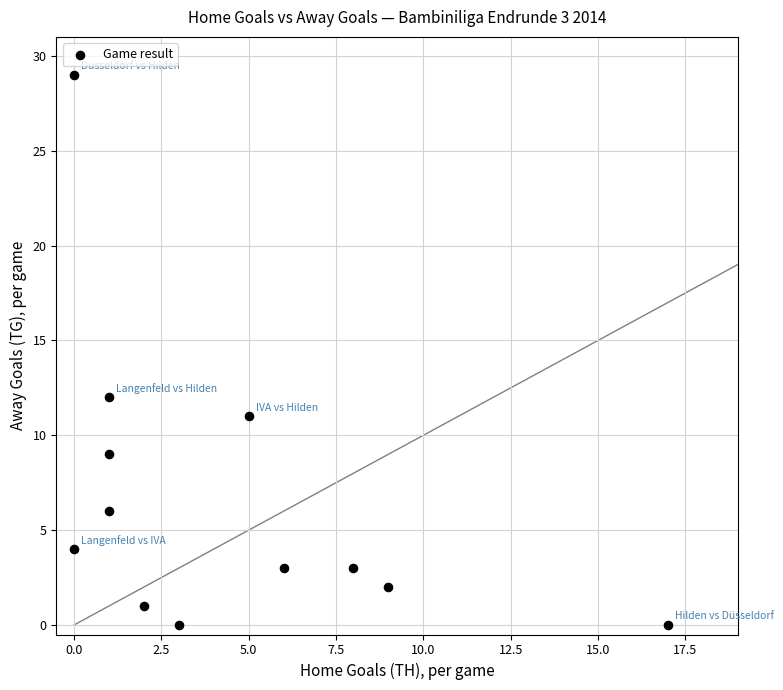

What is the range of Y values (max minus min)?

29